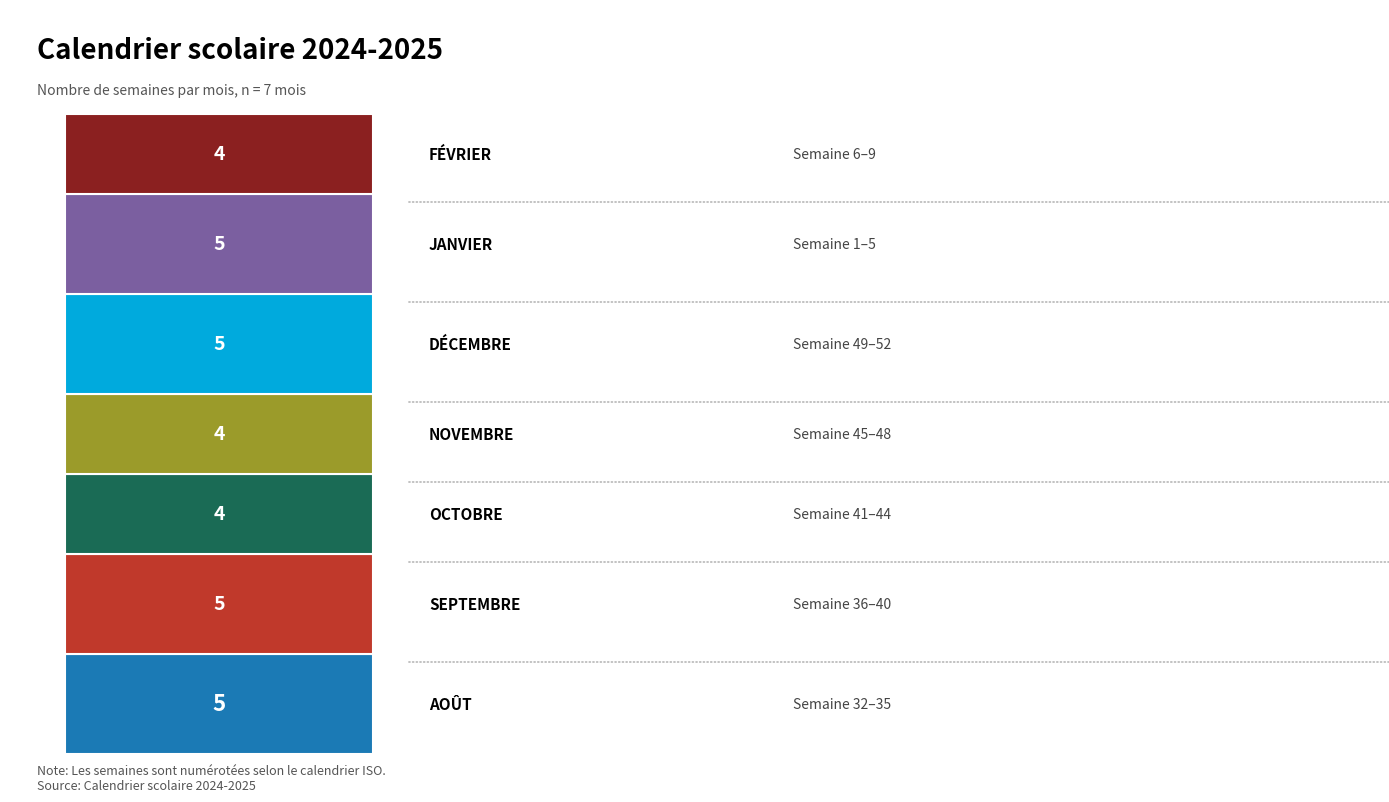

True or false: the data shows 8 at Janvier.

False